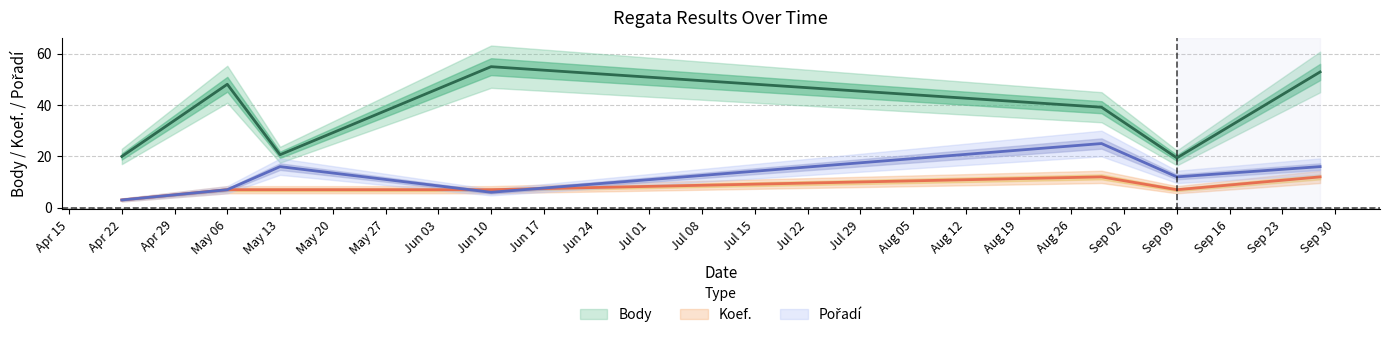

Does the chart display data point markers on the line(s)?

No